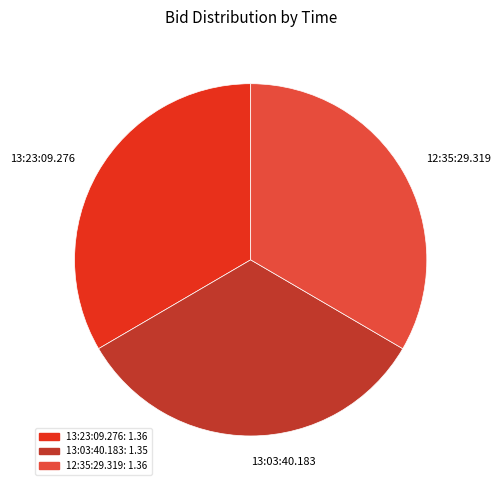

Count the number of slices in the pie.

3